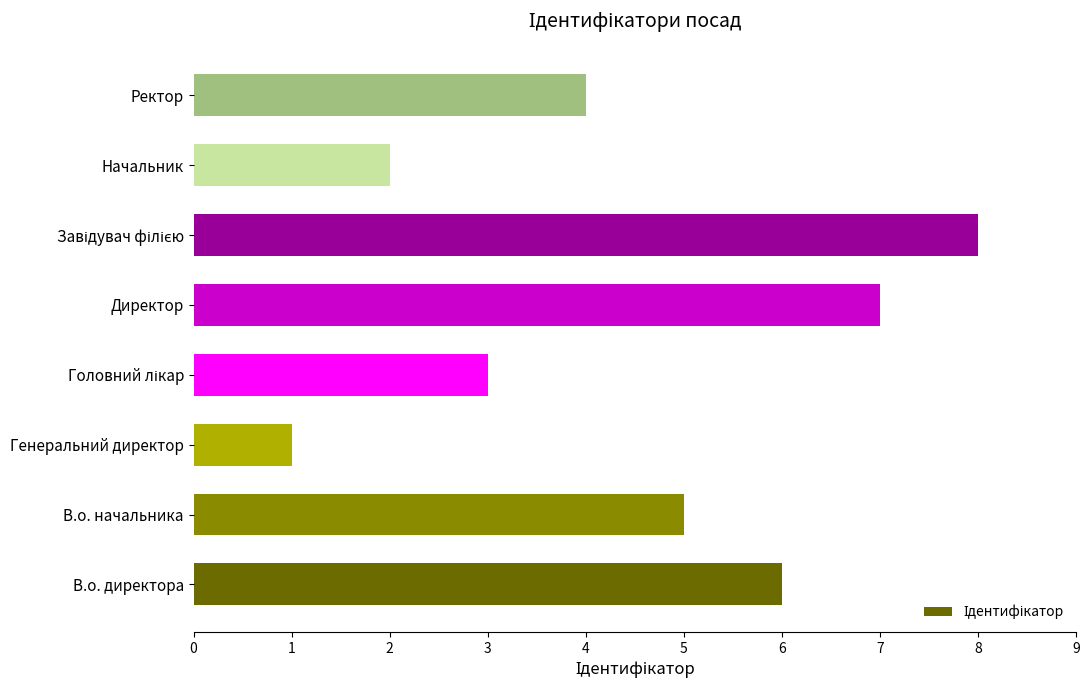

Count the values in the range 3 to 7.

5